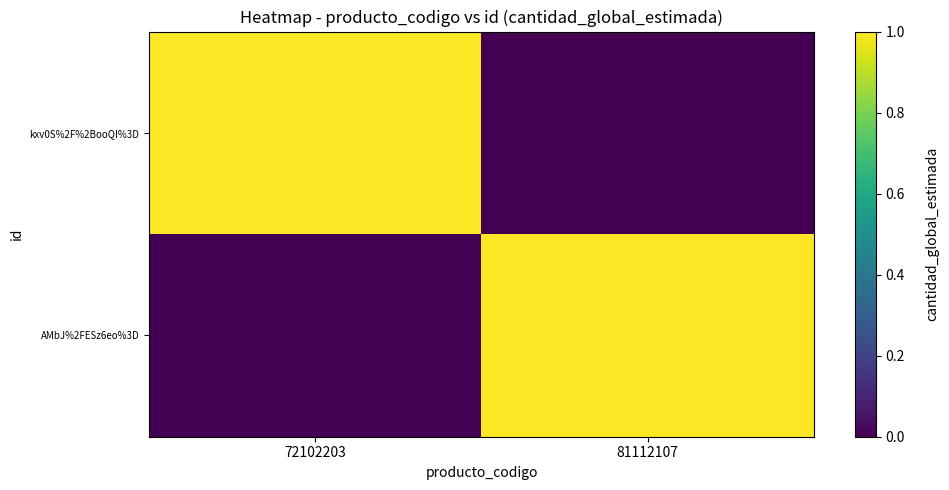

Reading right to left, list all the values displayed in this chart.

kxv0S%2F%2BooQI%3D: 81112107=0	72102203=1
AMbJ%2FESz6eo%3D: 81112107=1	72102203=0